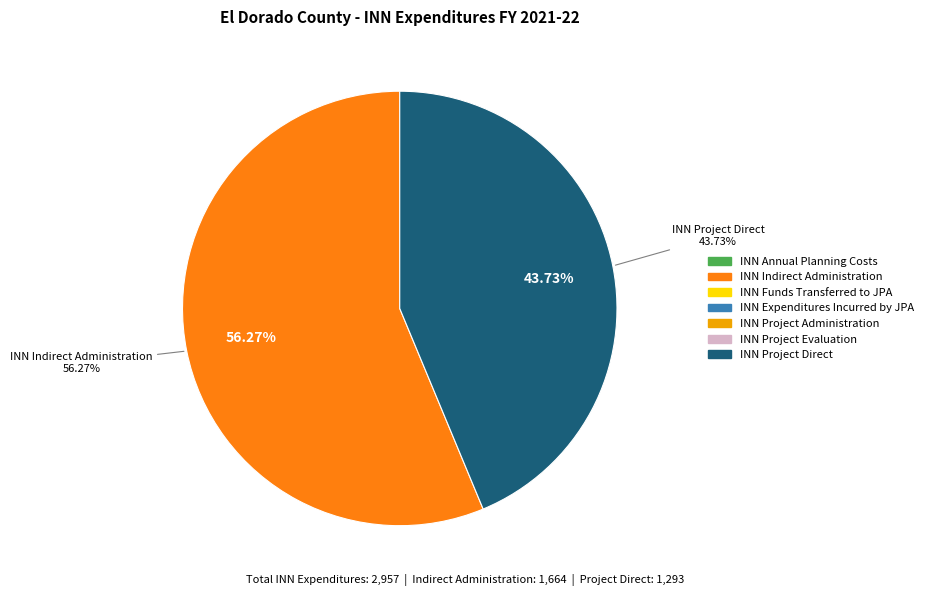

The INN Project Direct slice represents 44% of the pie. True or false?

True